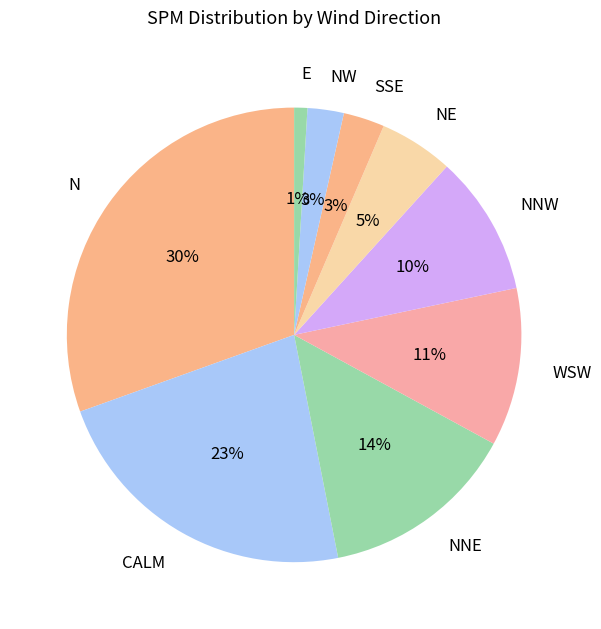

Does any single category account for the majority?

No